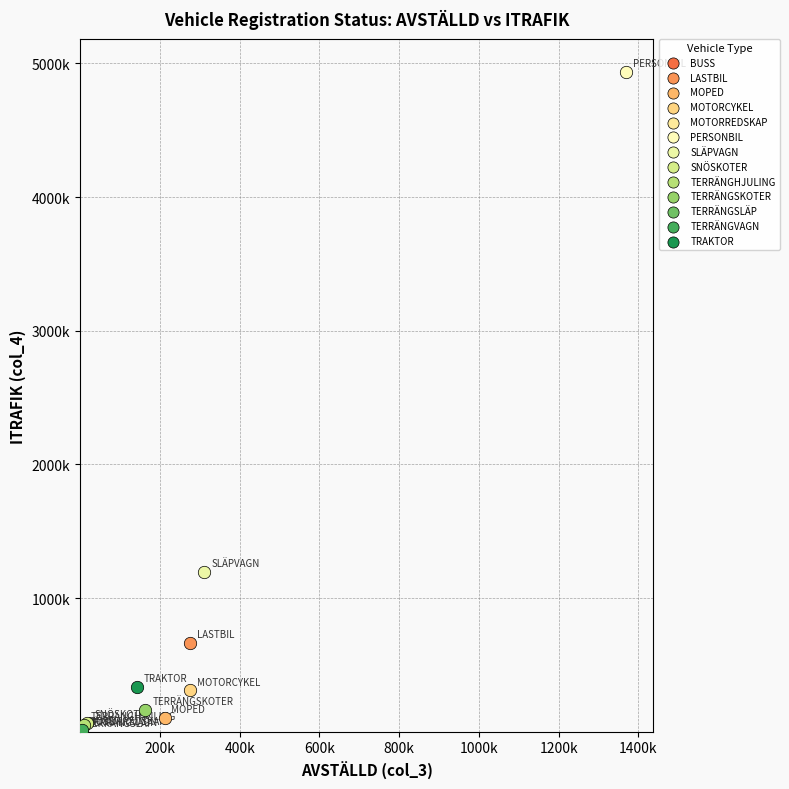

Which series contains the highest Y value?

PERSONBIL